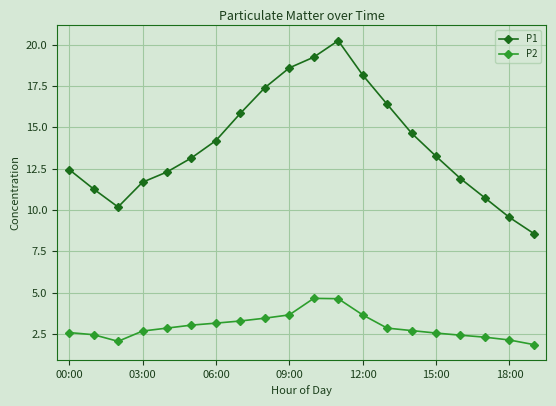

What is the sum of all P1 values?

279.8